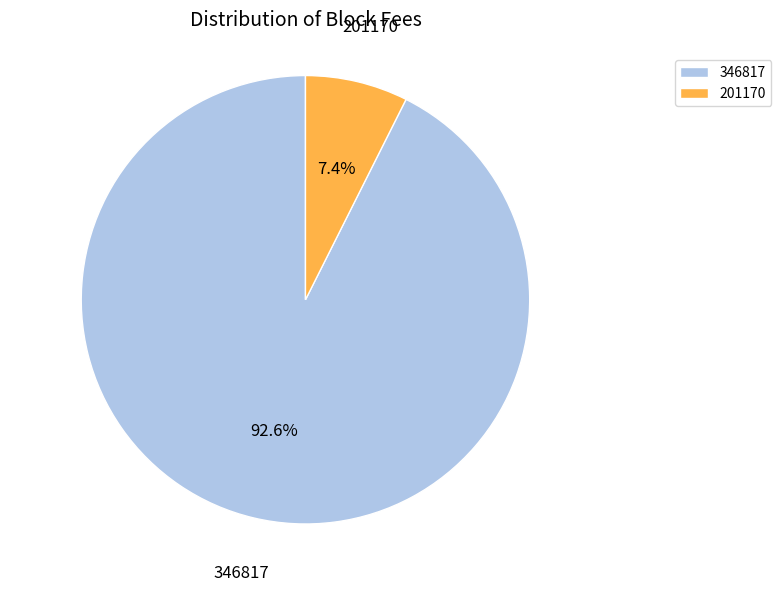

The 346817 slice represents 80% of the pie. True or false?

False